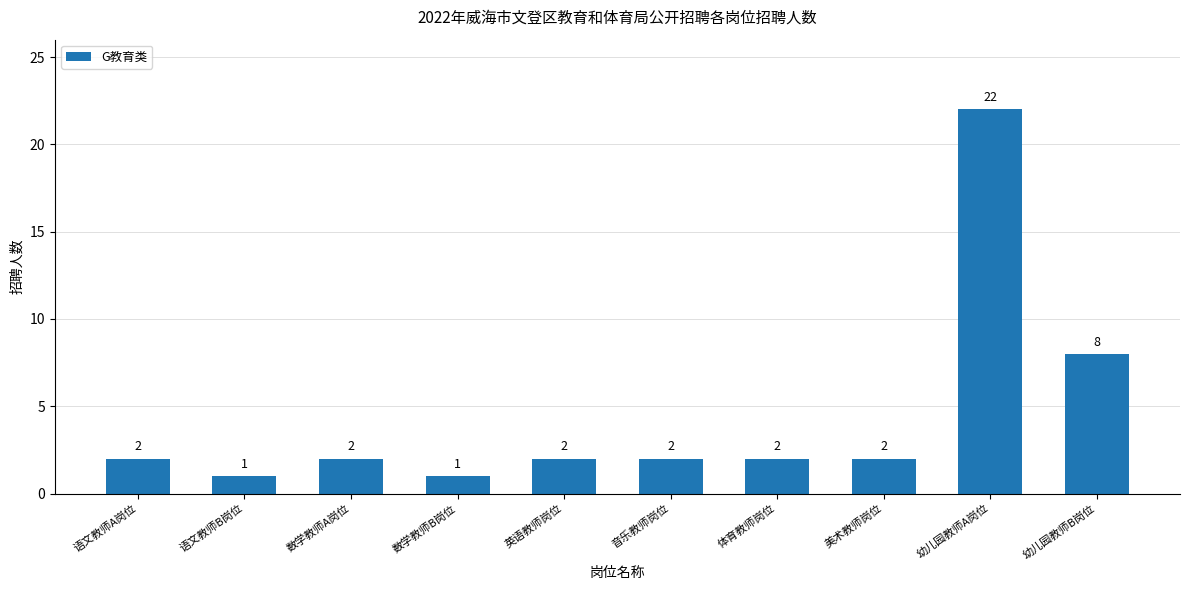

What is the maximum value shown in the chart?

22